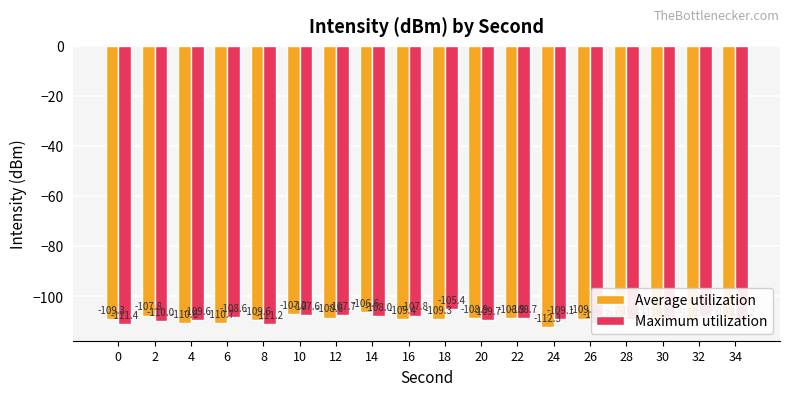

Rank the series at 0 from lowest to highest value.

Maximum utilization, Average utilization